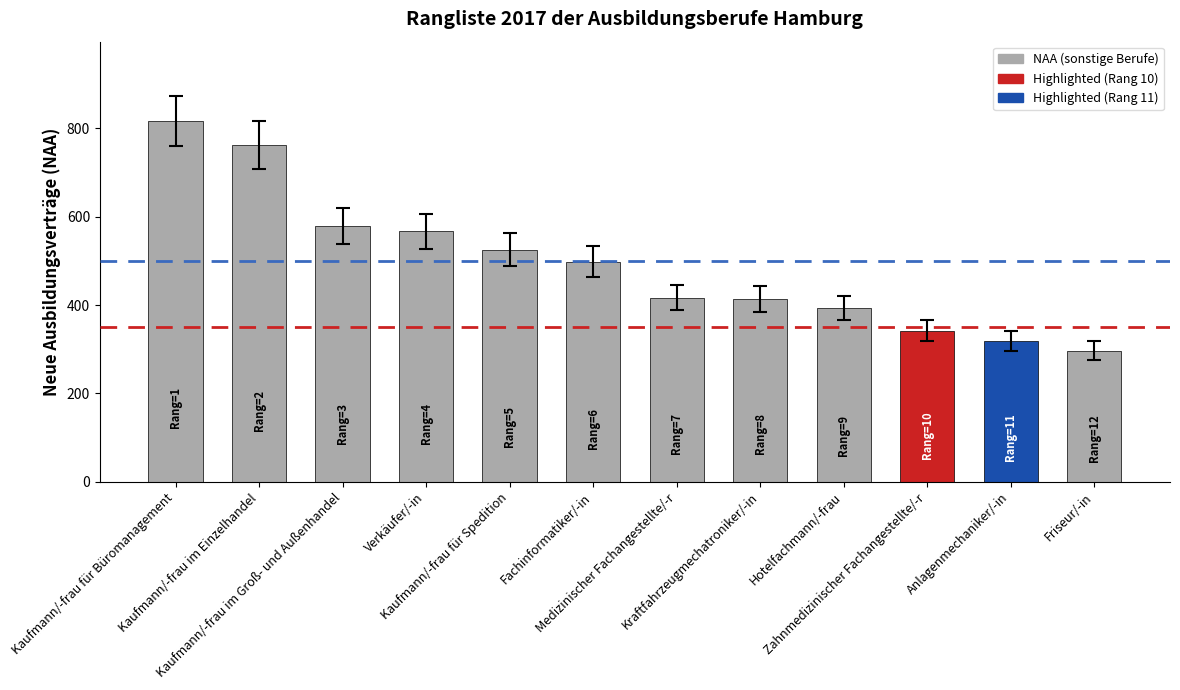

What is the maximum value shown in the chart?

816